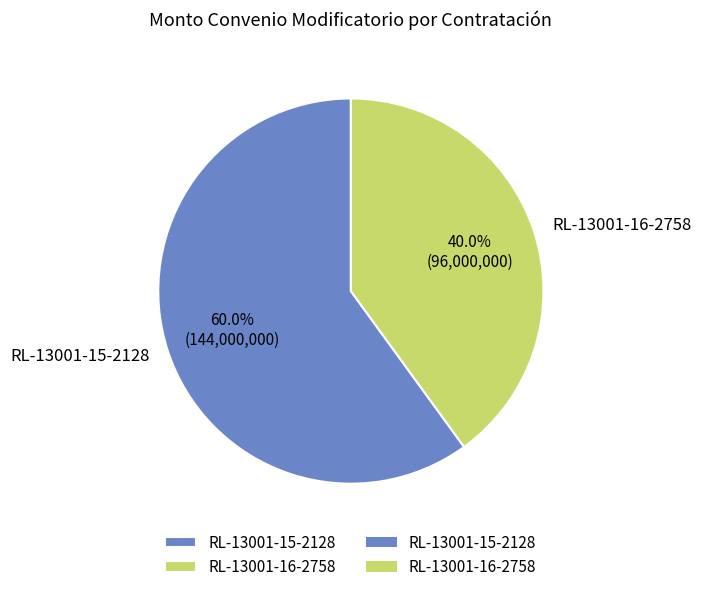

Which category accounts for the majority?

RL-13001-15-2128